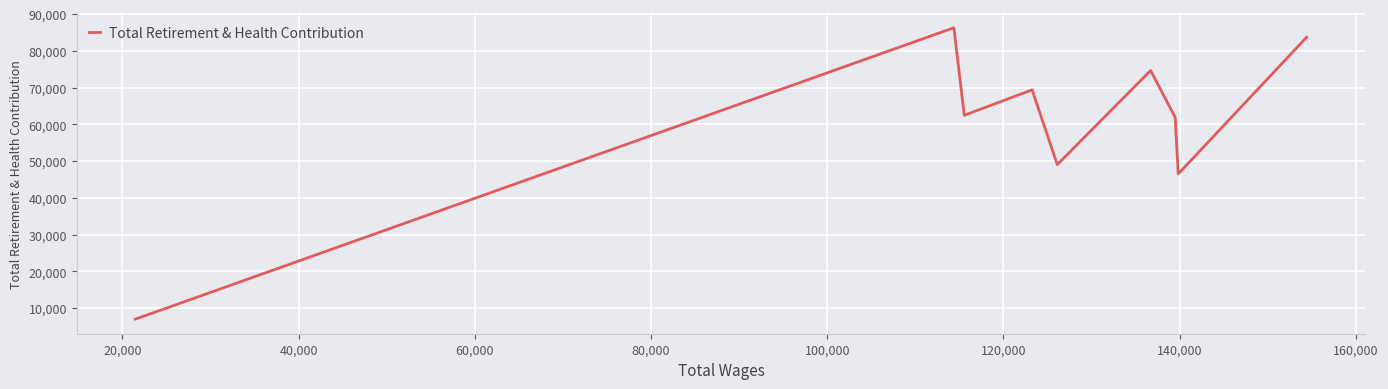

Reading left to right, list all the values displayed in this chart.

6976	86264	62443	69379	49021	74635	61890	46485	83680